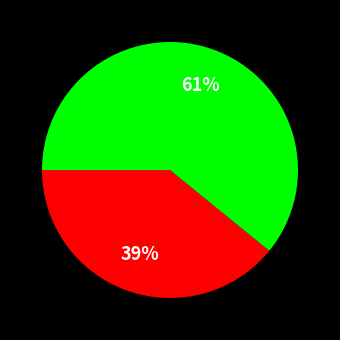

Does any single category account for the majority?

Yes